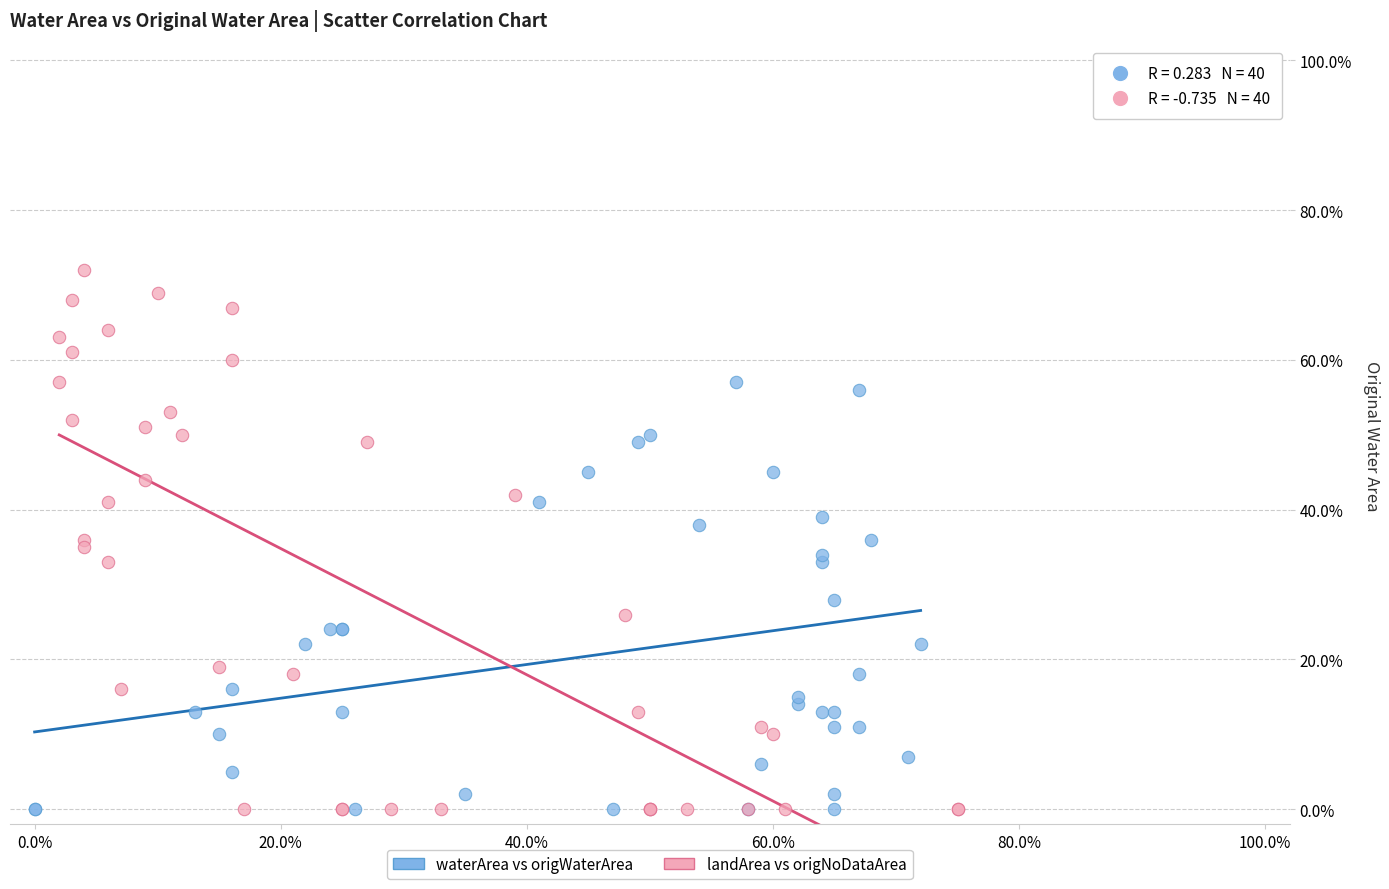

What are all the series names shown in the legend?

waterArea vs origWaterArea, landArea vs origNoDataArea